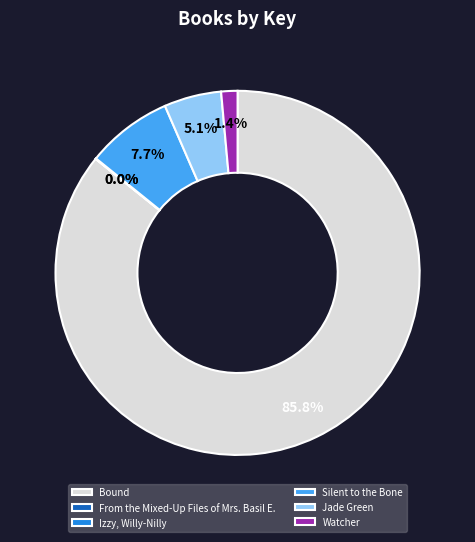

Is there any slice that represents more than half of the pie?

Yes